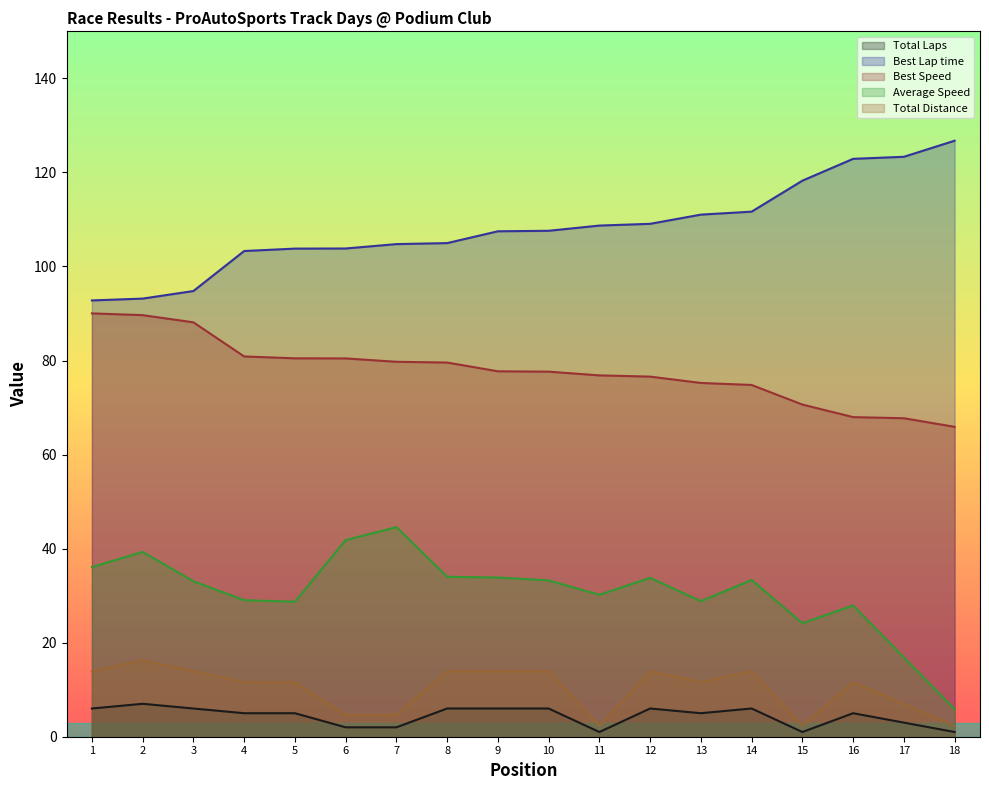

What is the difference between the highest and lowest values at 7?

102.8